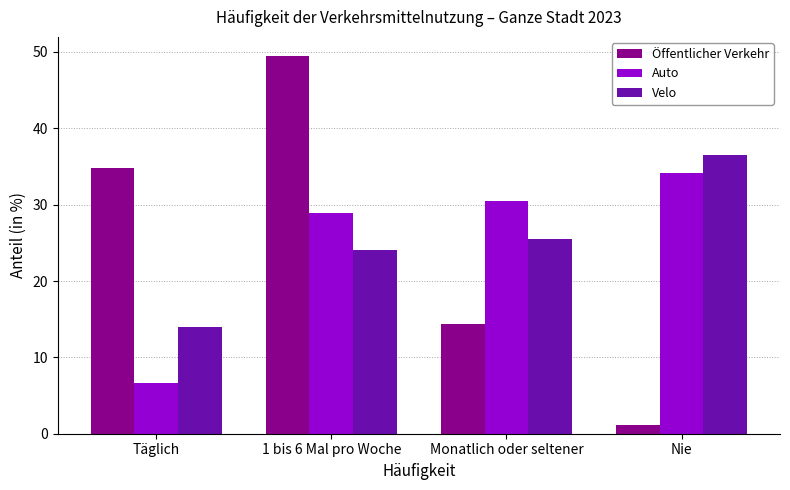

Count the number of data series in this chart.

3